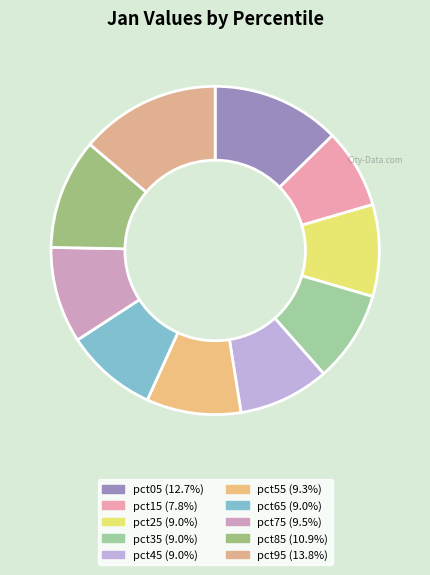

What portion of the pie excludes pct75?

90.5%